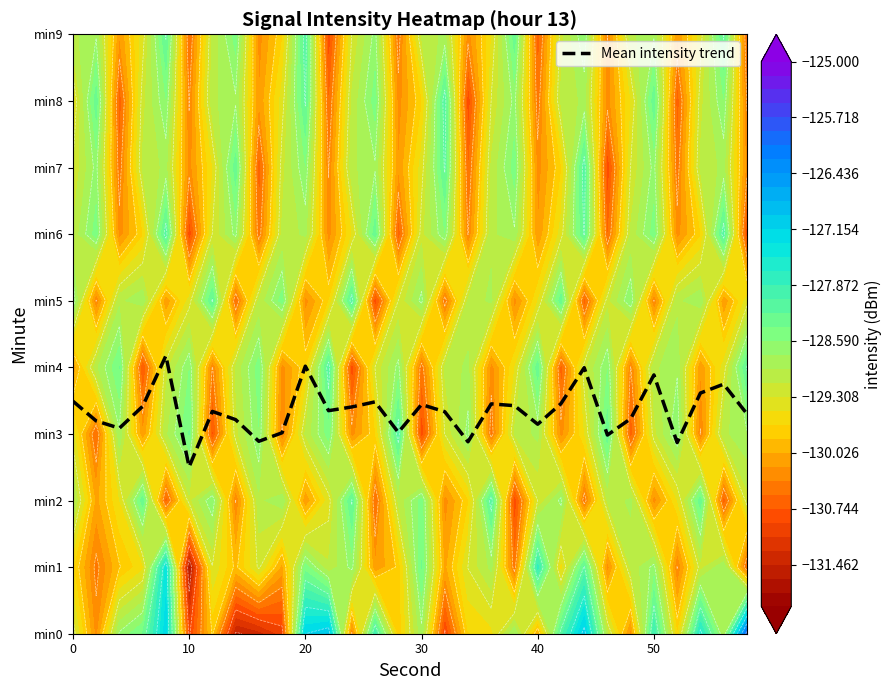

The value at 29 is 3.3. True or false?

True